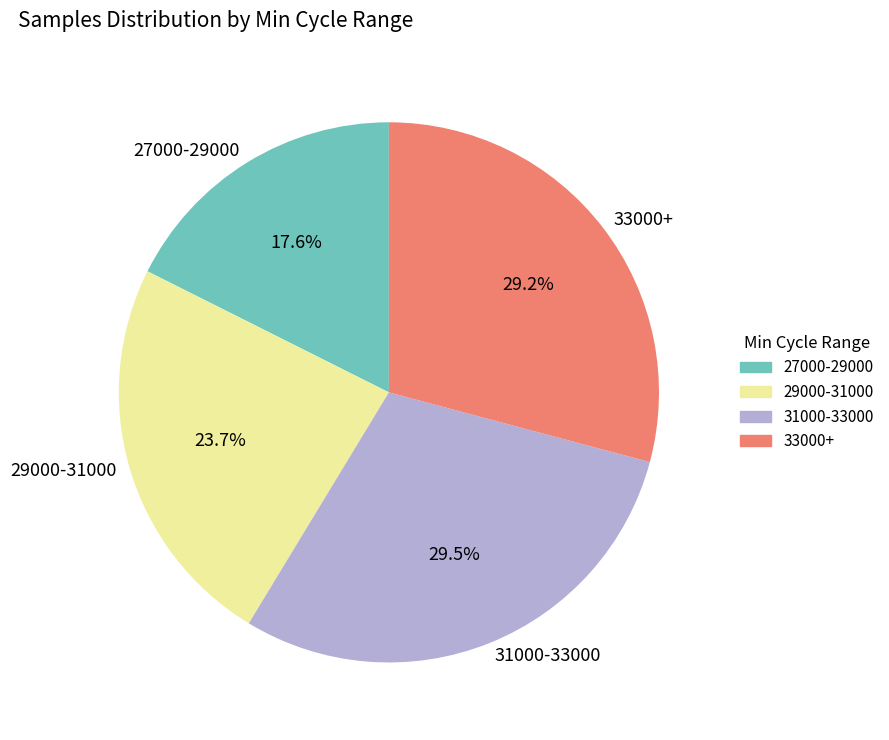

Is the sum of 27000-29000 and 33000+ greater than half?

No